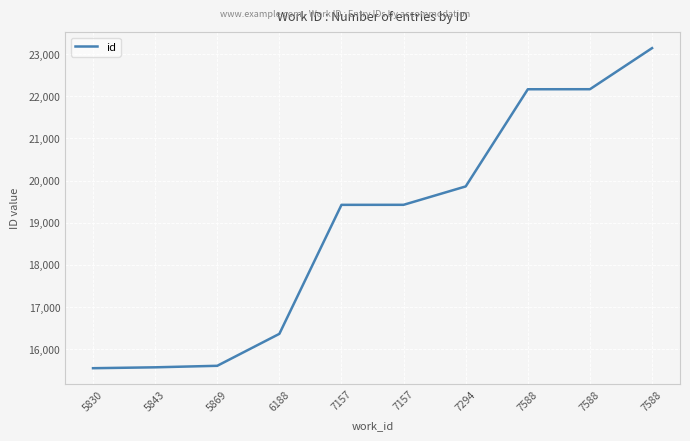

Approximately how many times larger is the value at 7588 compared to 5869?

1.4